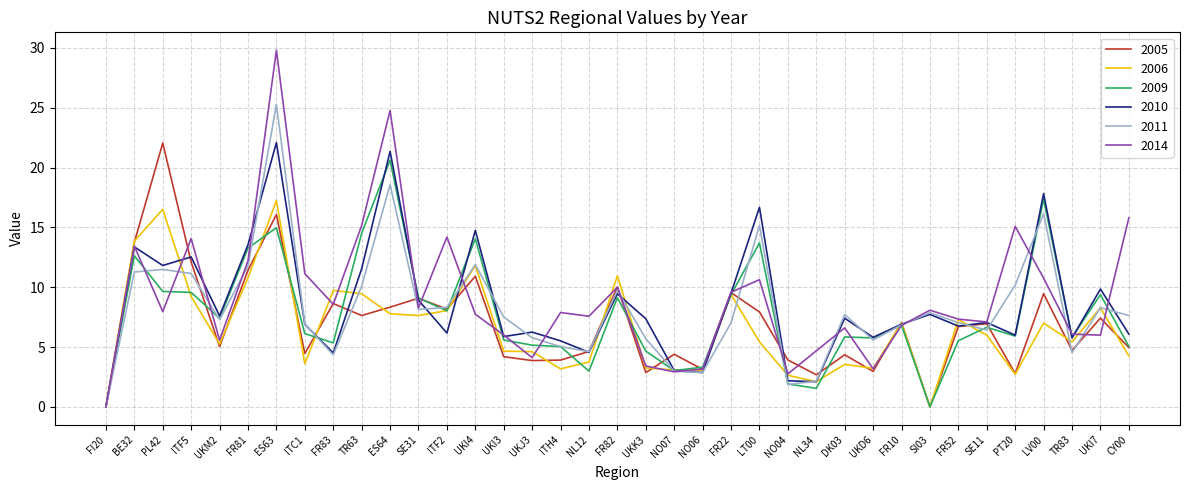

Where does the 2014 series first go above 7?

BE32